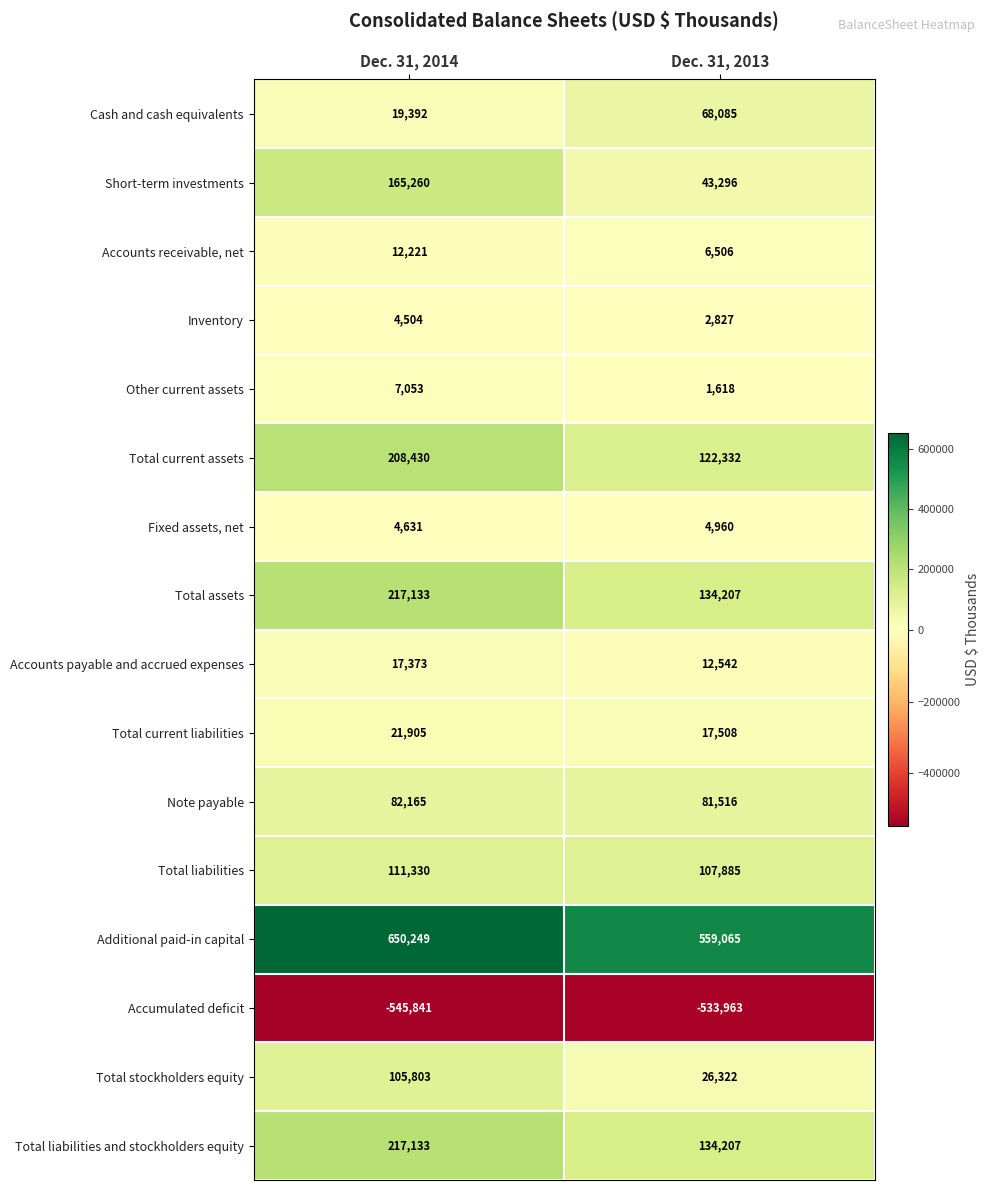

Rank the categories by Other current assets value from highest to lowest.

Dec. 31, 2014, Dec. 31, 2013